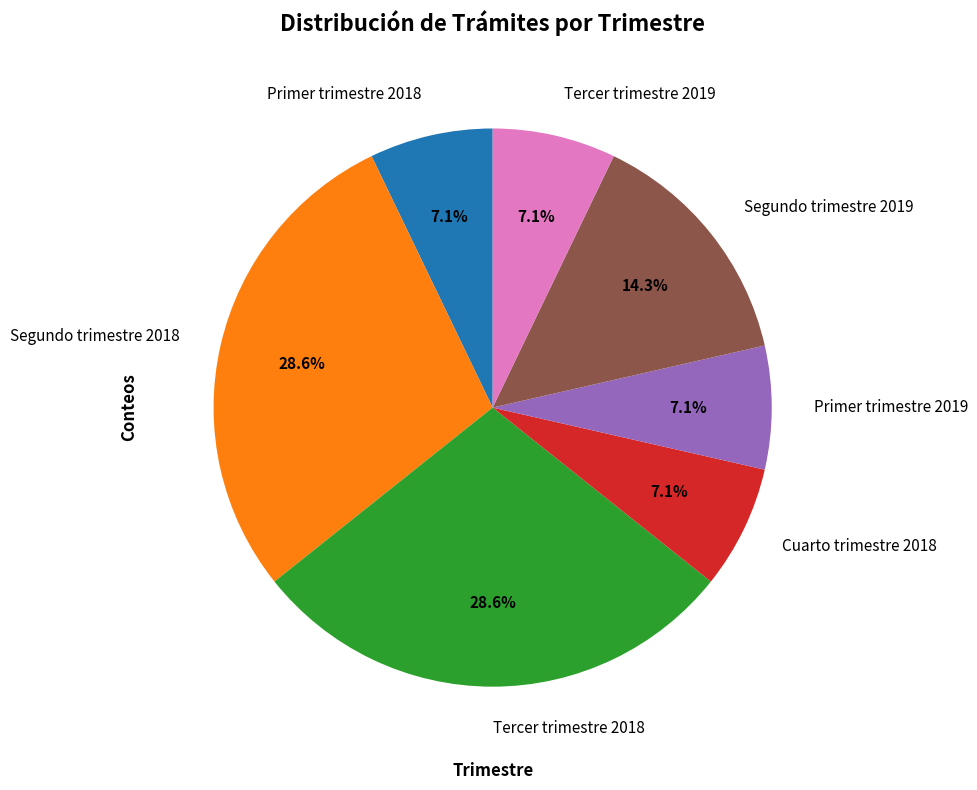

Does Segundo trimestre 2018 represent more than half of the total?

No